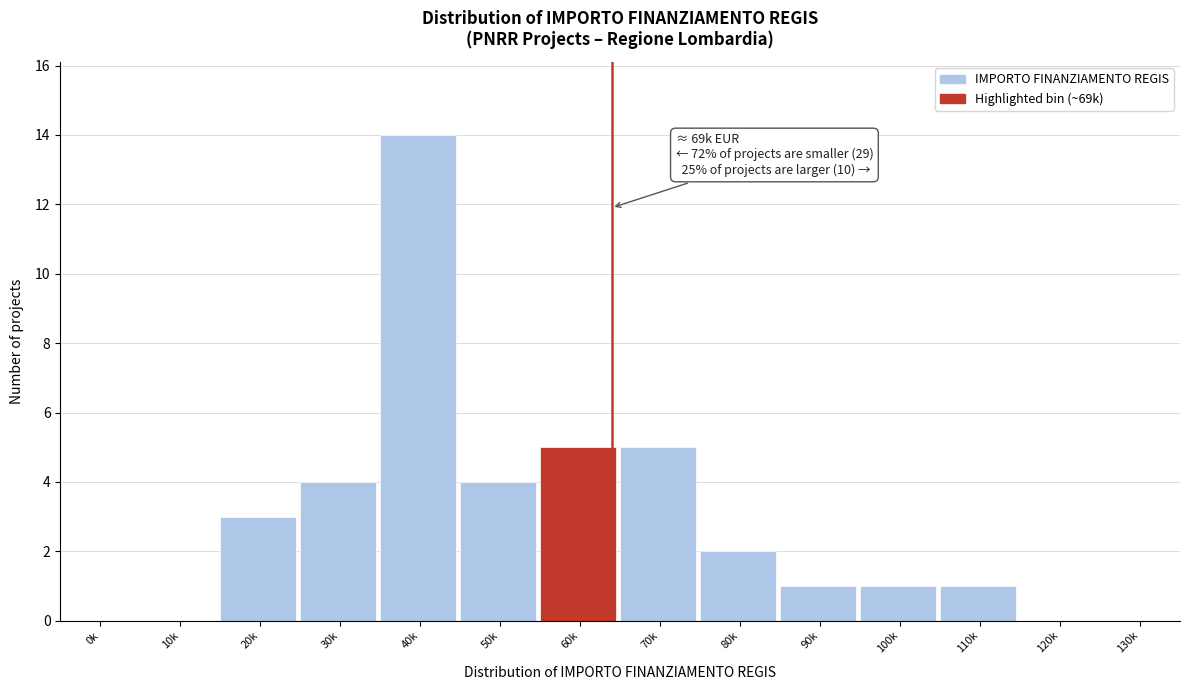

Reading left to right, list all the values displayed in this chart.

0k=0	10k=0	20k=3	30k=4	40k=14	50k=4	60k=5	70k=5	80k=2	90k=1	100k=1	110k=1	120k=0	130k=0